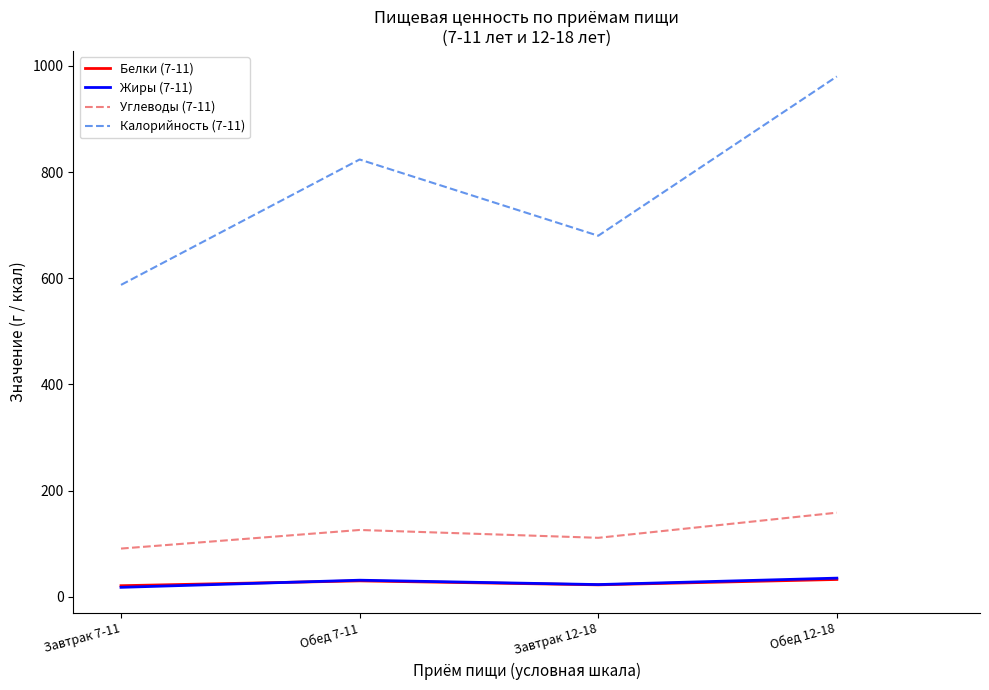

What is the total value across all series at Обед 12-18?

1206.1